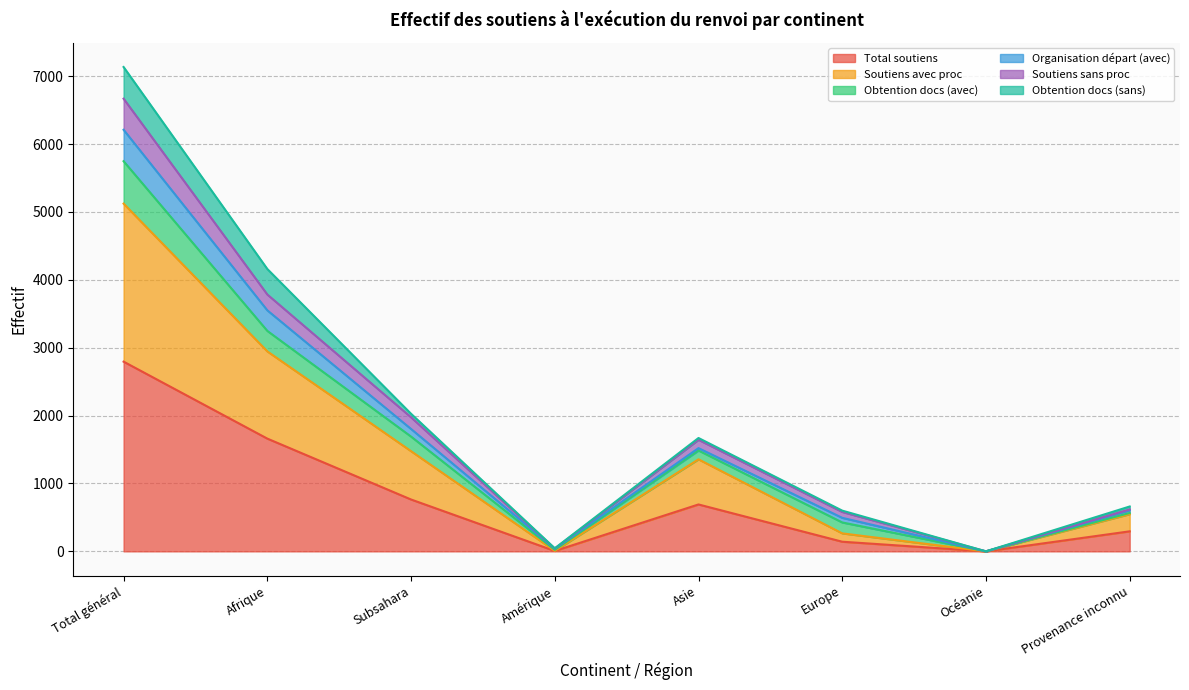

How many lines are shown in the chart?

6